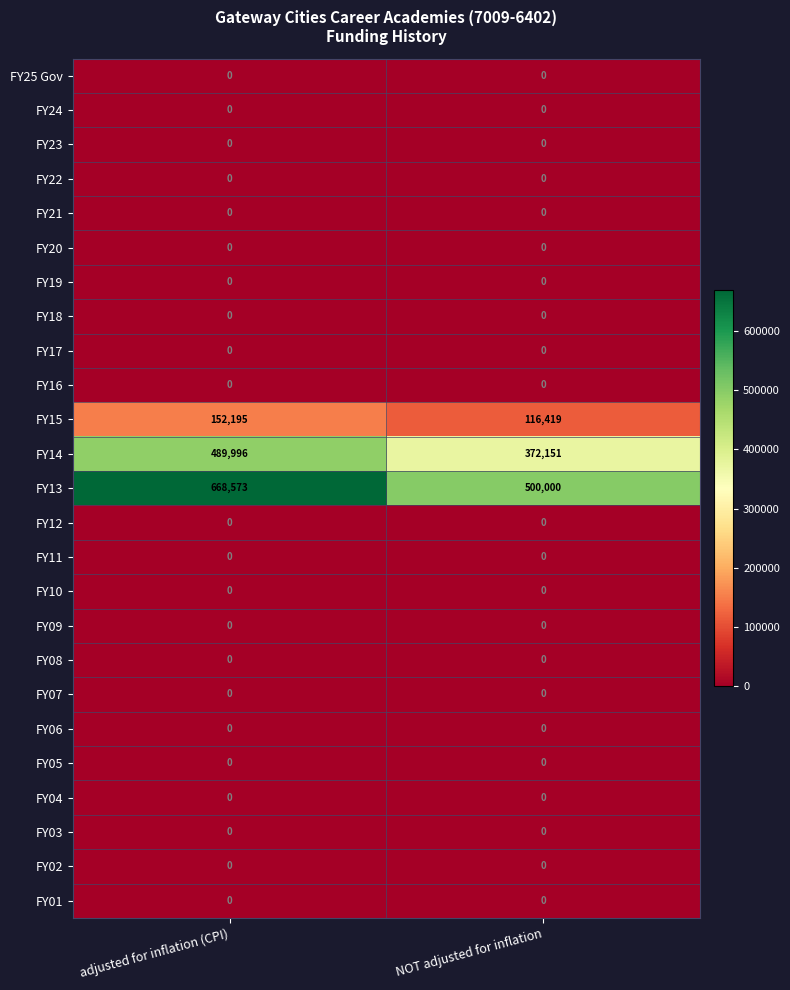

At how many categories does at least one series exceed 358004?

2